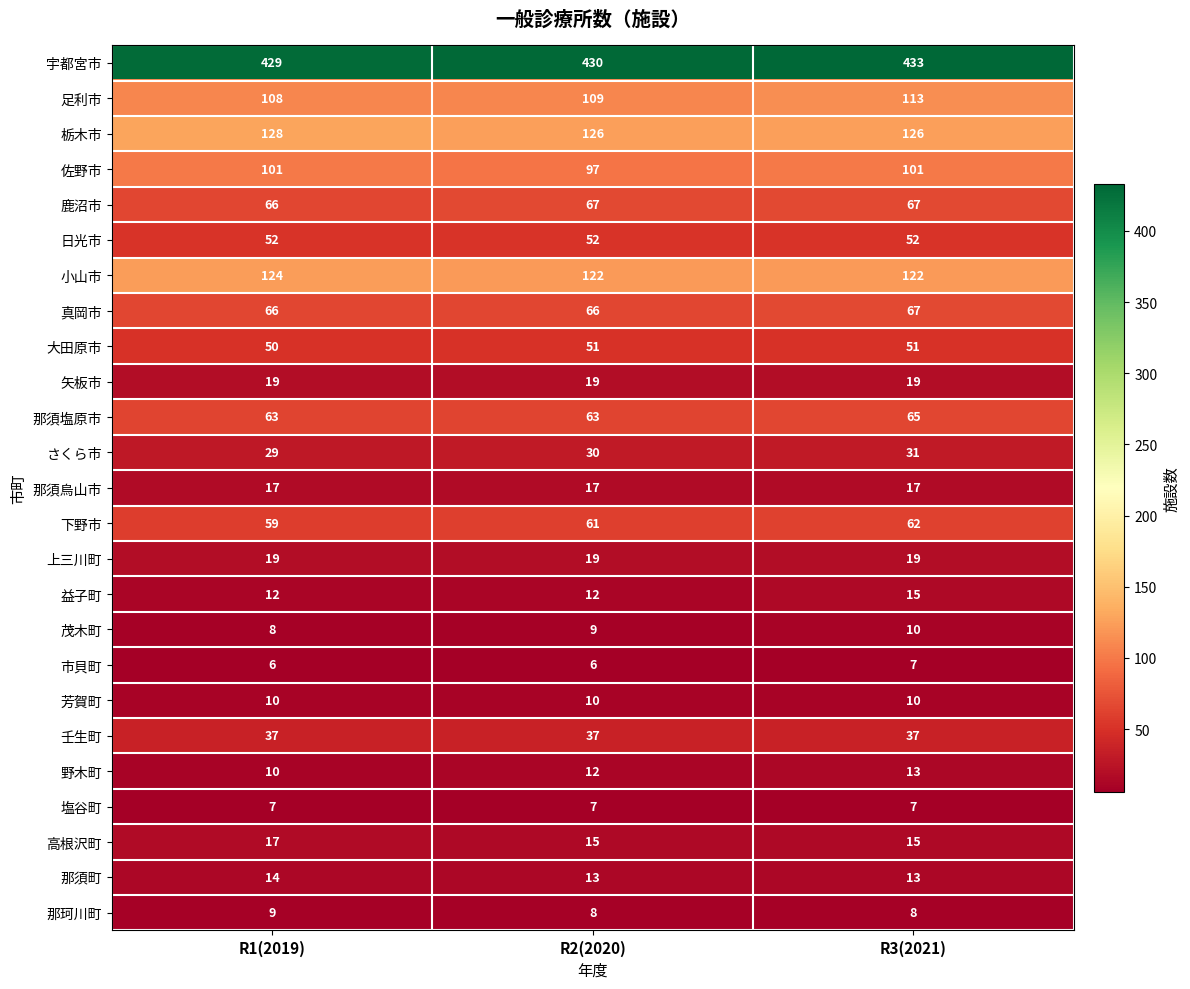

What value does the さくら市 series have at R2(2020)?

30